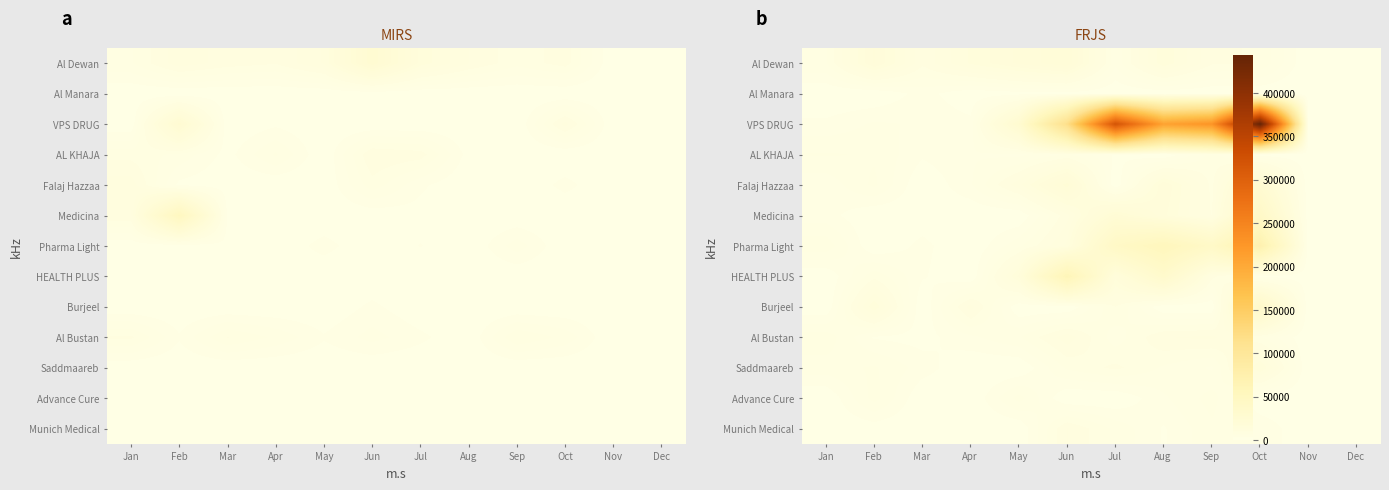

True or false: Medicina has a value of 886.2 at Mar.

False